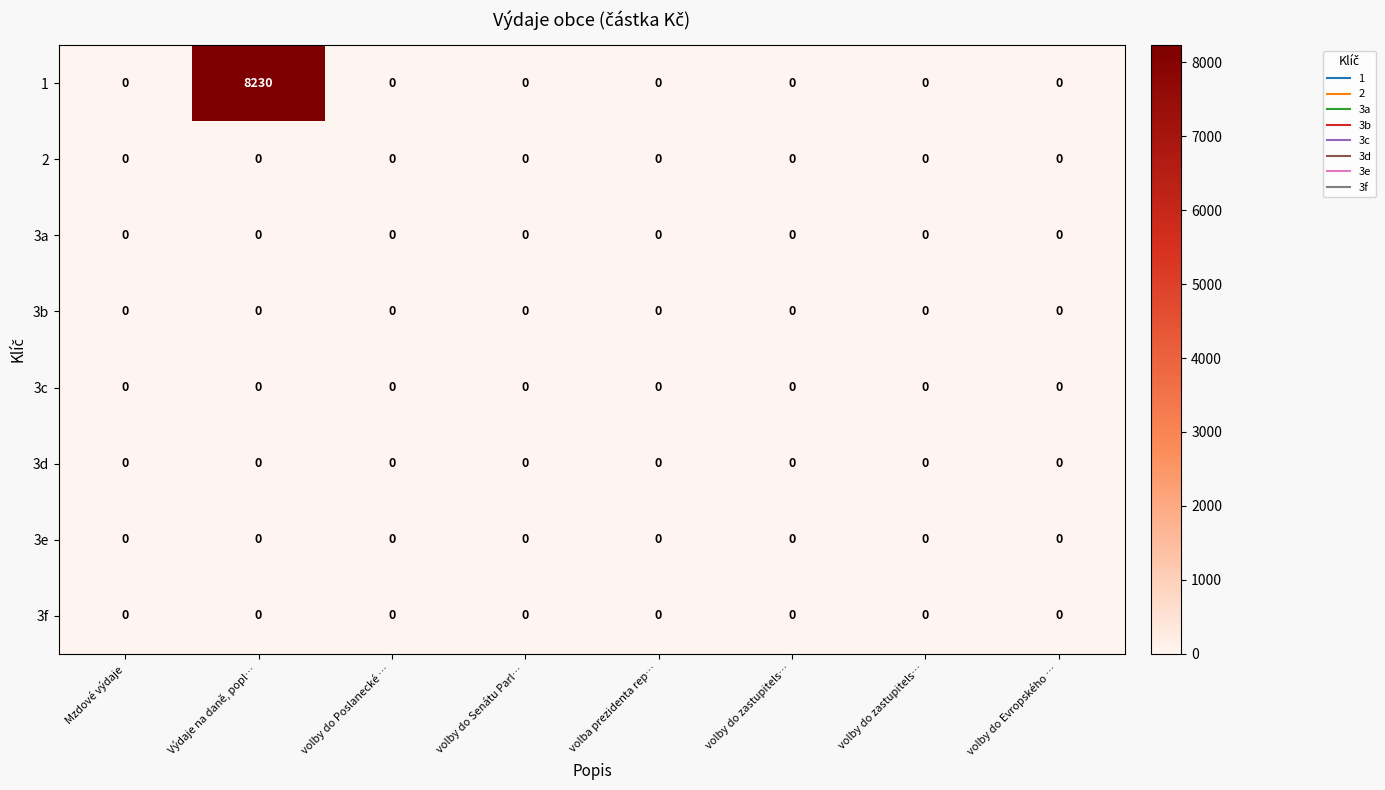

Which series changed the most between volby do zastupitels… and volby do Evropského …?

1